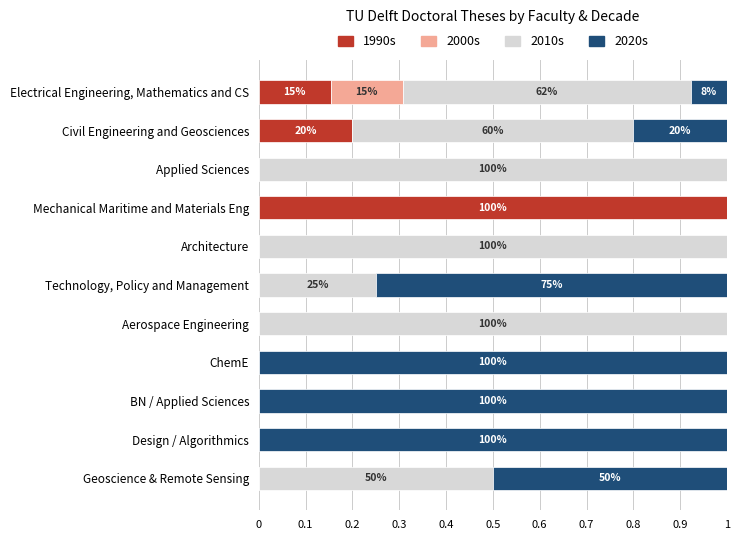

True or false: 1990s has a value of 1.4 at Mechanical Maritime and Materials Eng.

False